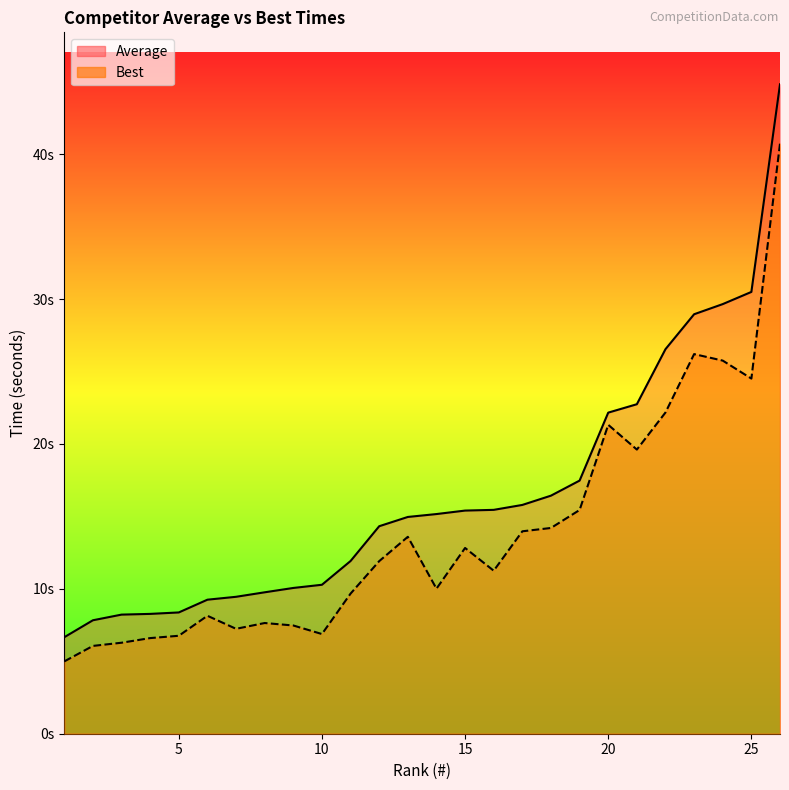

What is the difference between the Best values at 19 and 13?

1.8